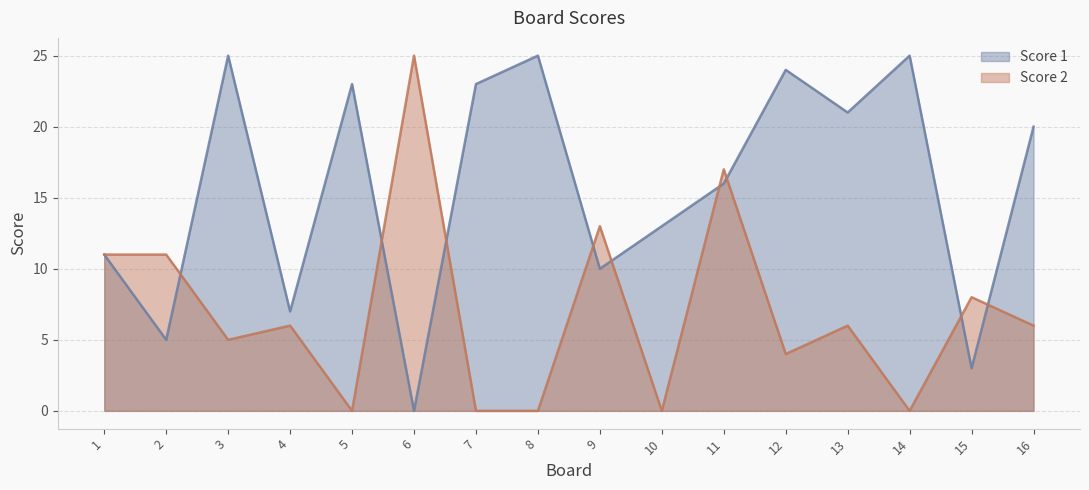

Is it true that Score 2 equals 11 at 1?

True